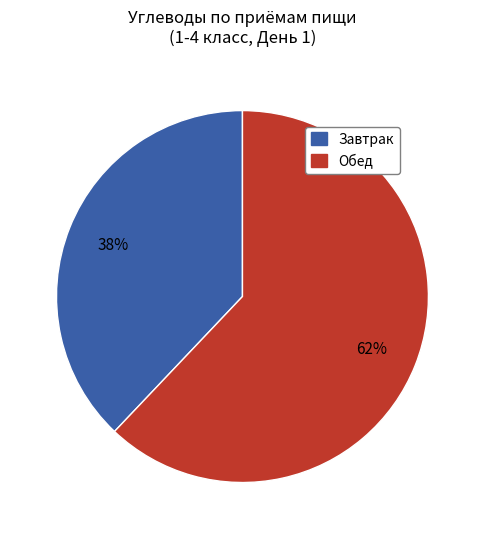

To the nearest percent, what is the difference between the largest and smallest slice percentages?

24%